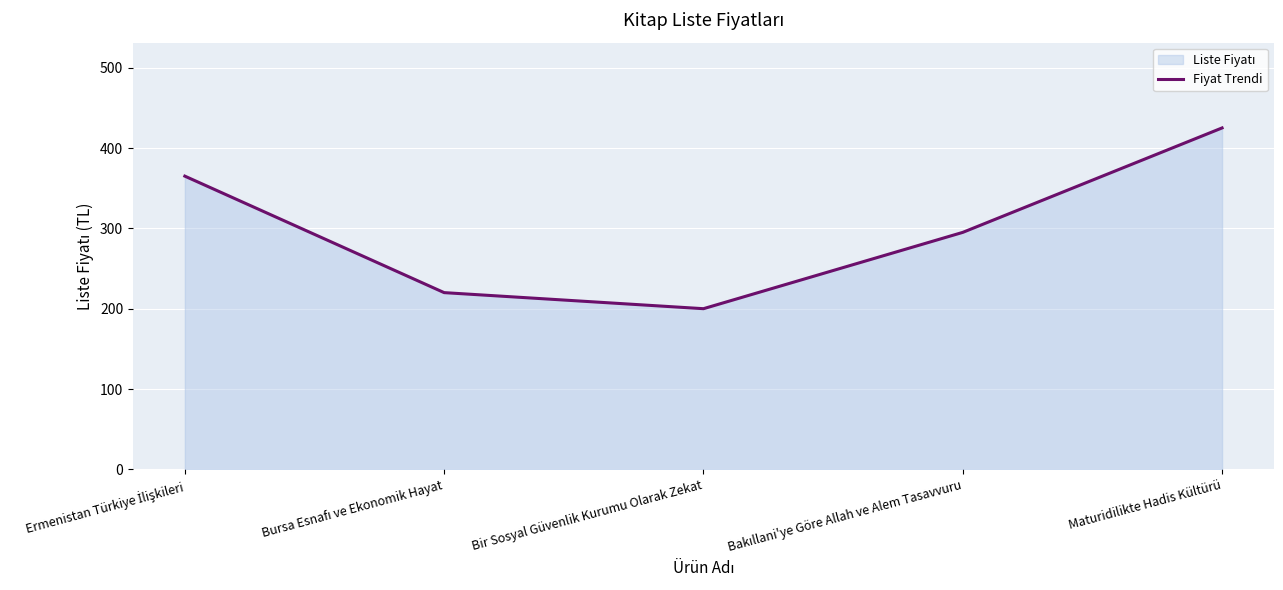

At which category does the data reach its first local valley?

Bir Sosyal Güvenlik Kurumu Olarak Zekat